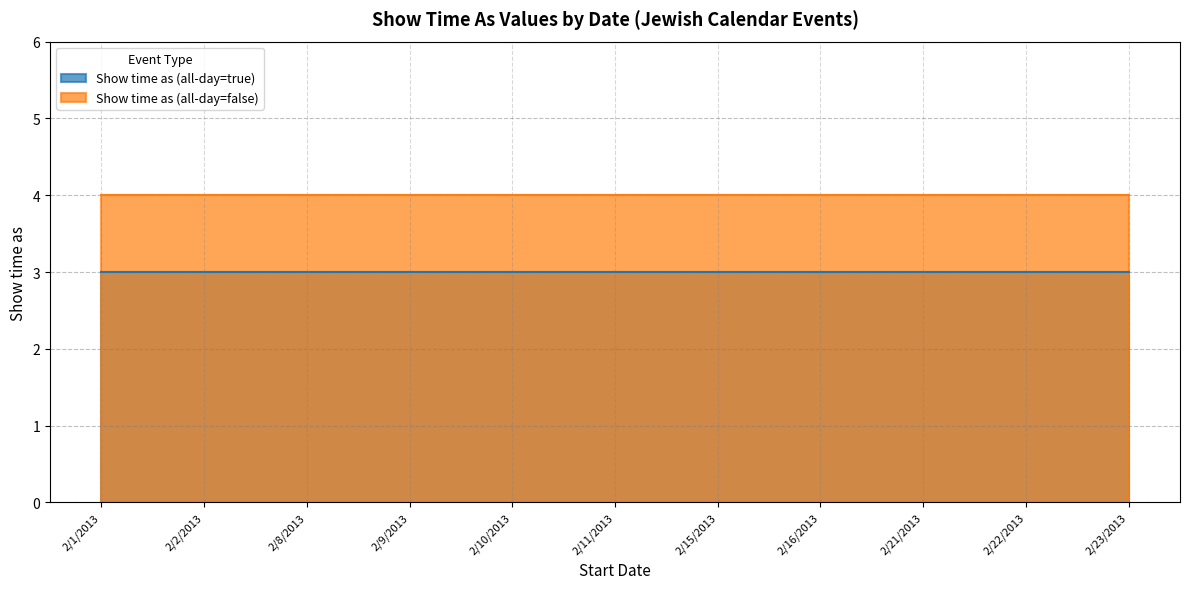

True or false: Show time as (all-day=false) and Show time as (all-day=true) cross at least once.

False